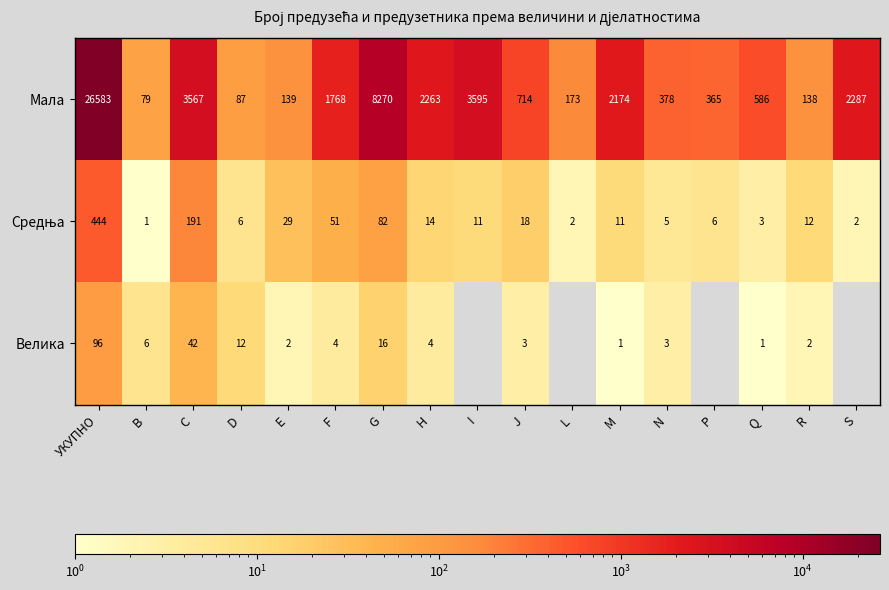

Which series changed the most between B and Q?

Мала